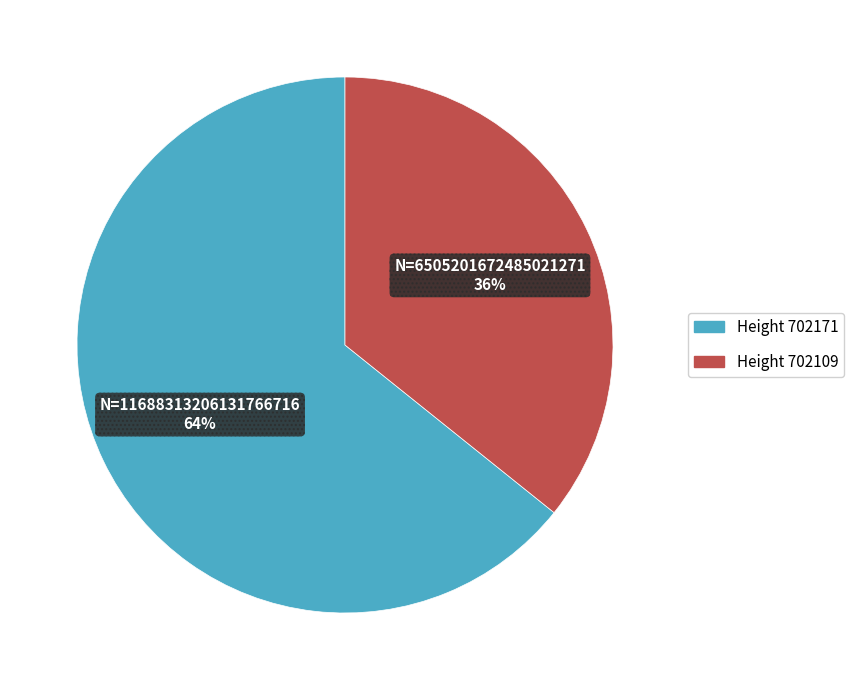

To the nearest percent, what is the difference between the largest and smallest slice percentages?

28%